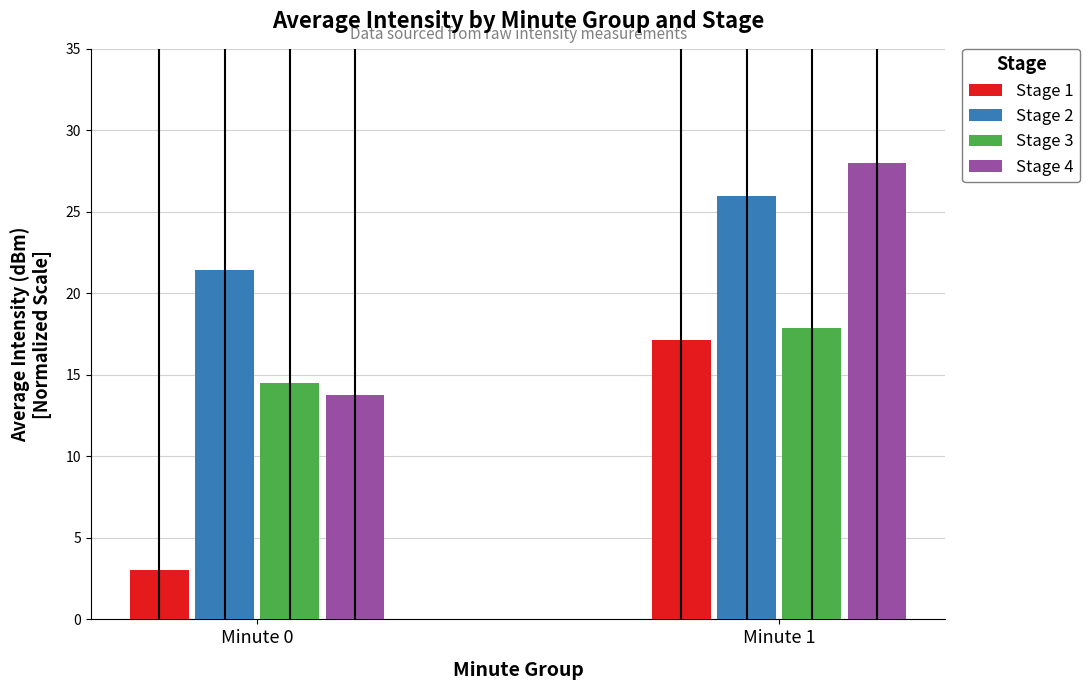

What is the total value across all series at Minute 0?

52.6